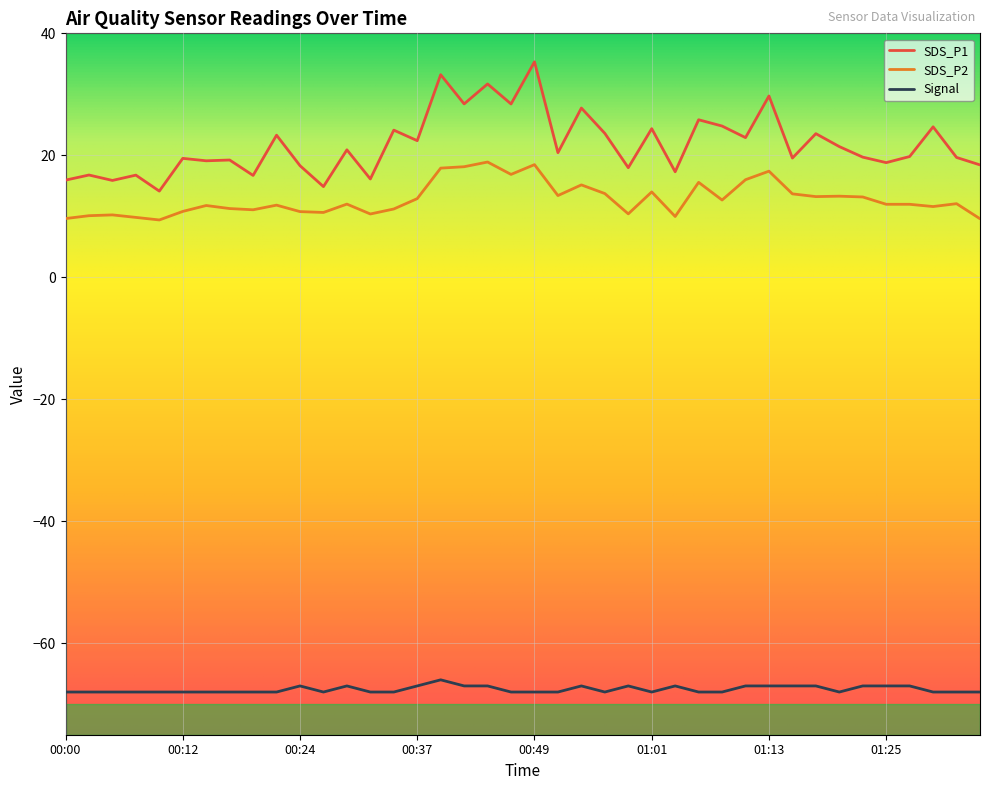

True or false: SDS_P1 and SDS_P2 intersect in this chart.

False